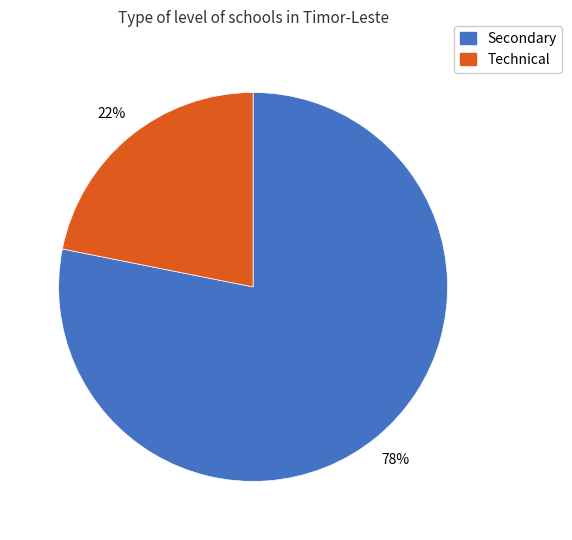

Combined, do Technical and Secondary account for over 50%?

Yes